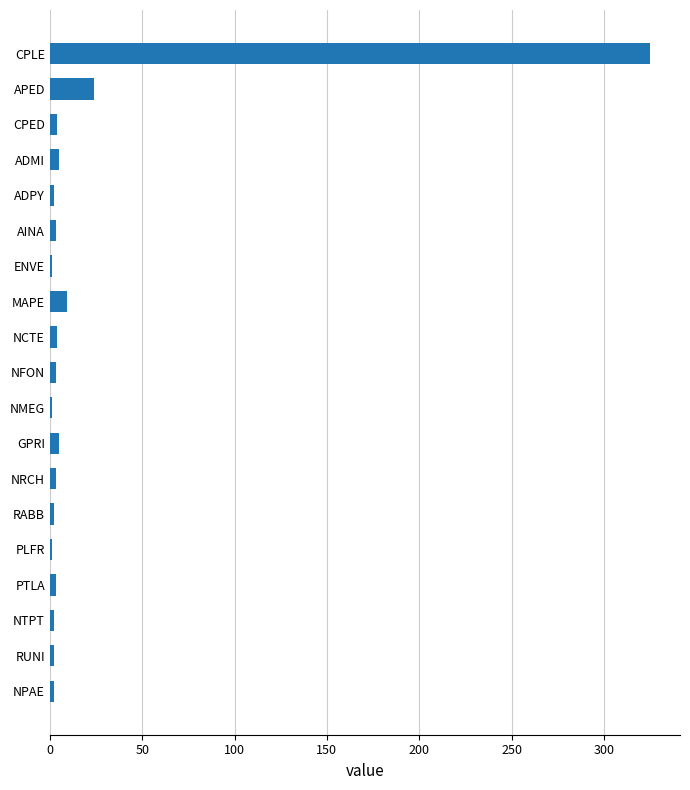

What is the greatest value displayed?

325